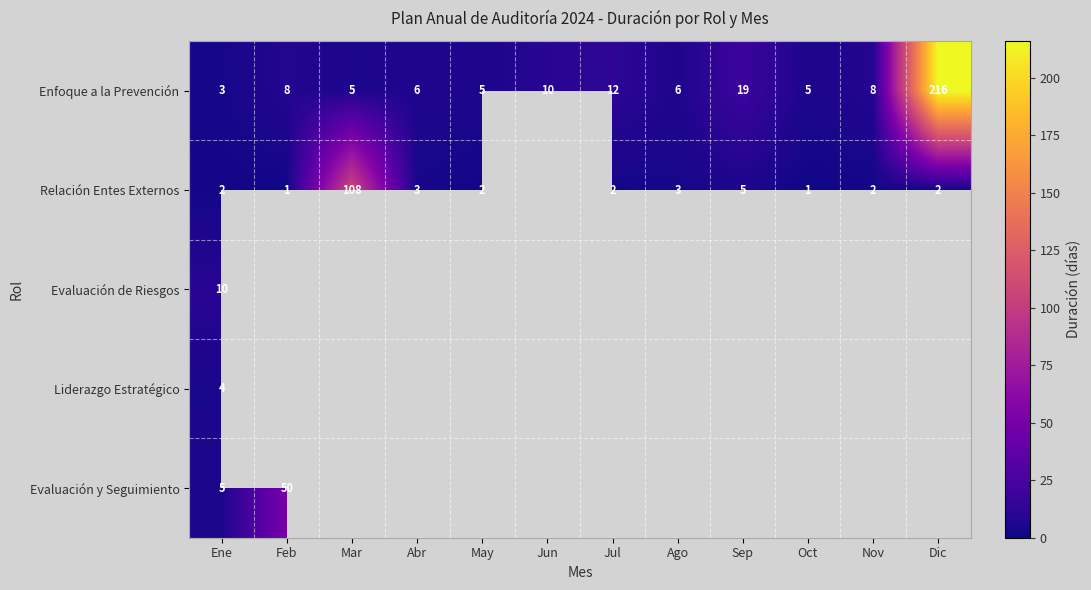

What is the difference between the second highest and minimum values in the Enfoque a la Prevención series?

16